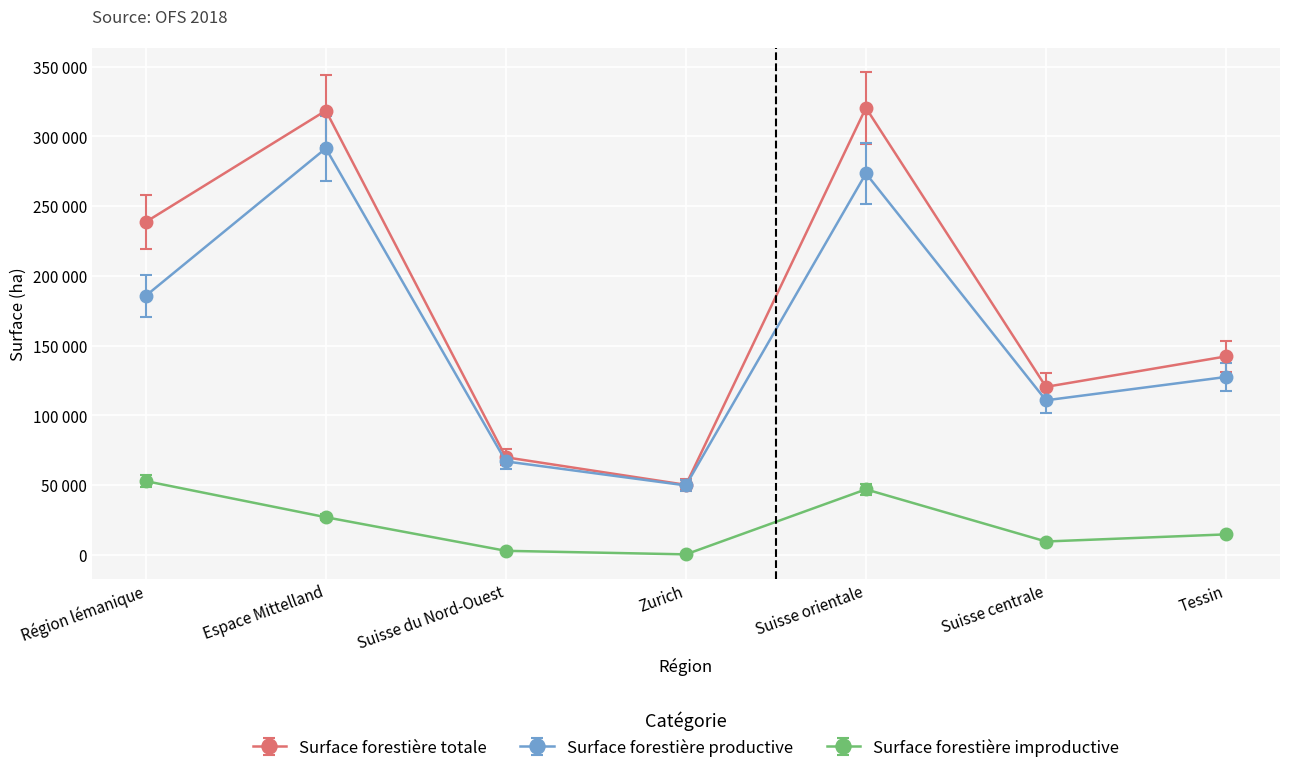

What is the value of the Surface forestière totale point at the 2nd from the left?

318439